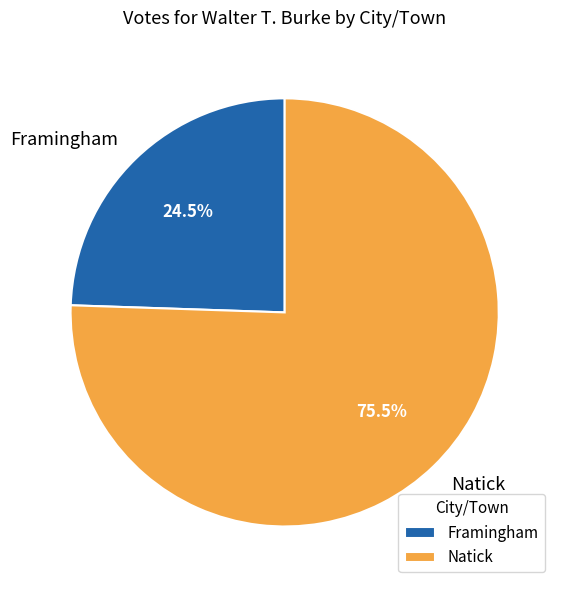

Is there a majority slice in this chart?

Yes